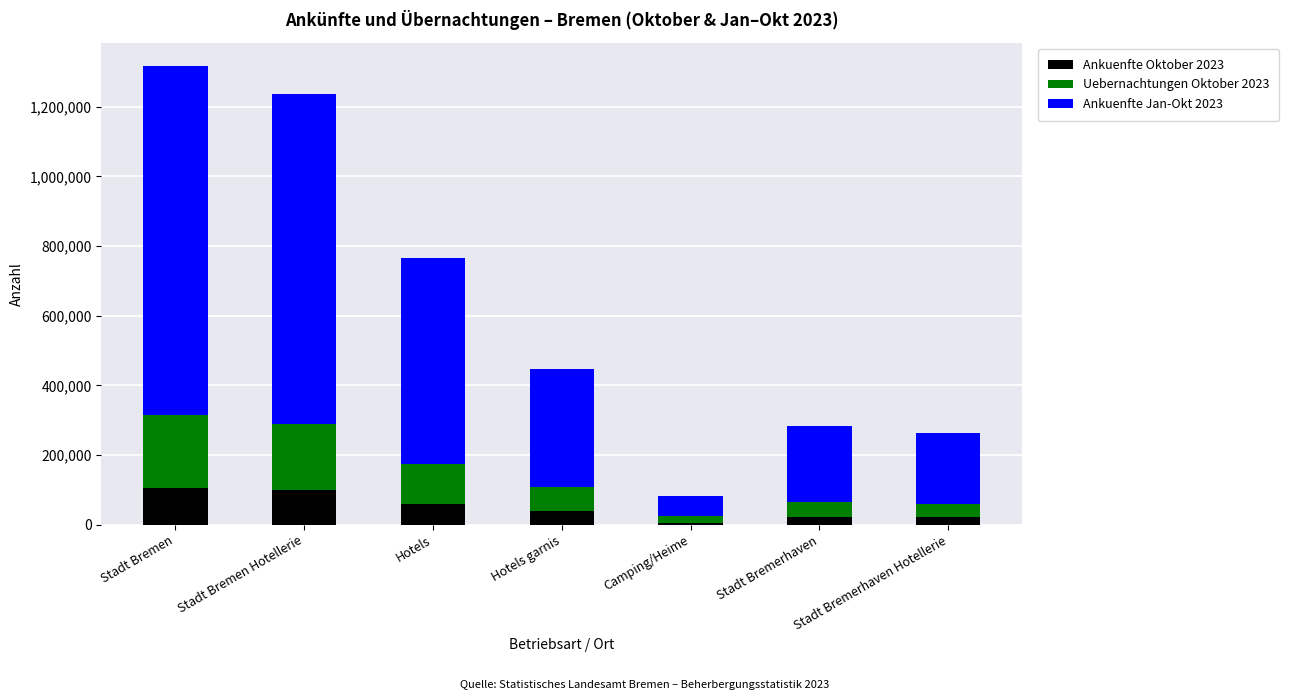

List the series in order of their peak value, lowest first.

Ankuenfte Oktober 2023, Uebernachtungen Oktober 2023, Ankuenfte Jan-Okt 2023